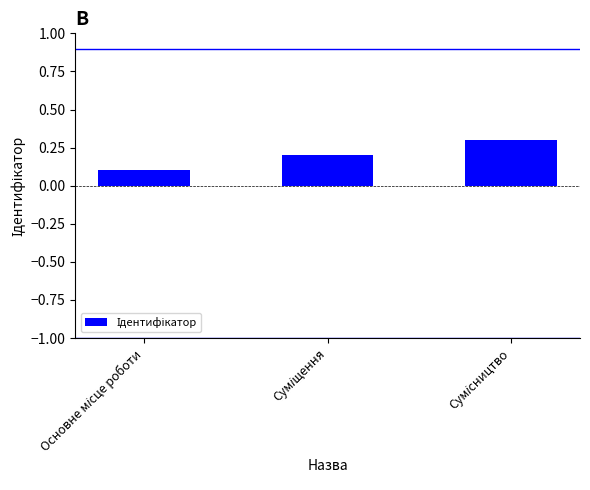

What is the value of the 3rd bar from the left?

0.3